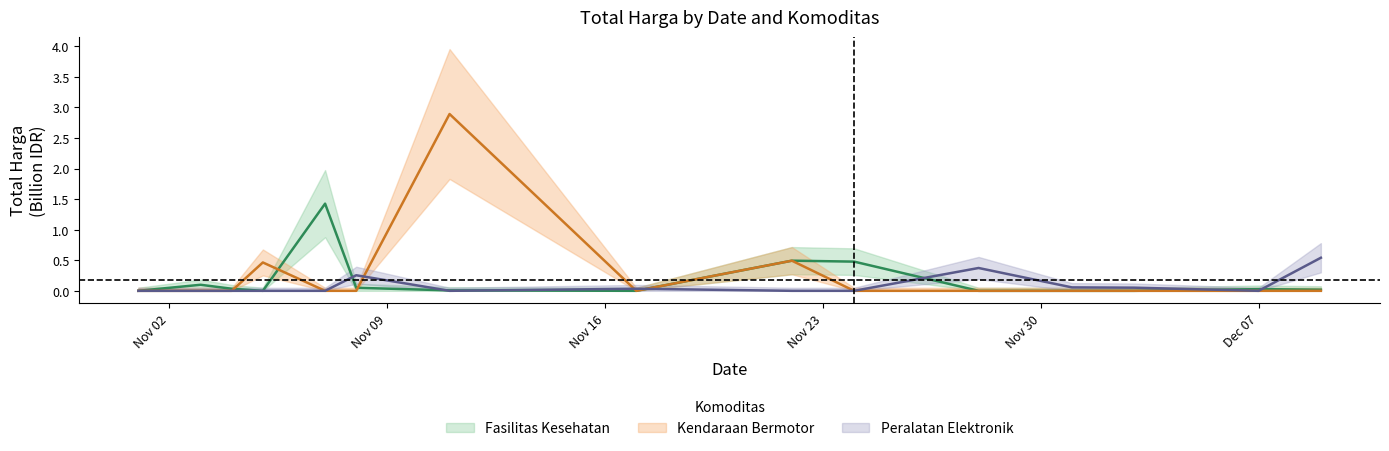

How many categories are shown in the chart?

15